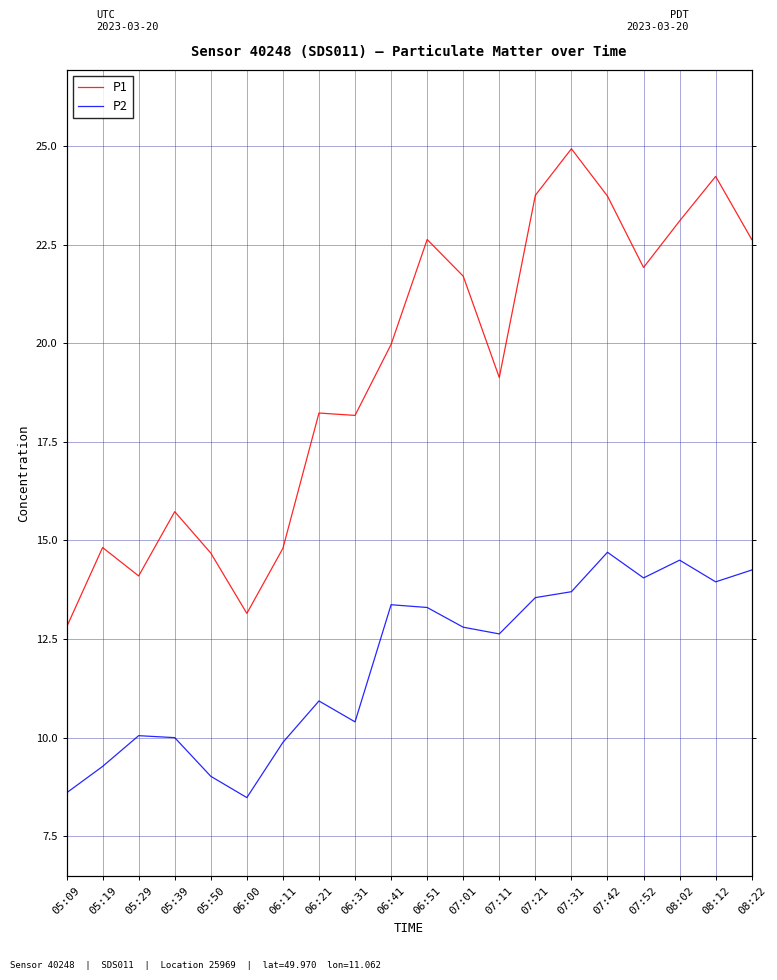

What is the difference between the P2 values at 07:52 and 07:31?

0.4